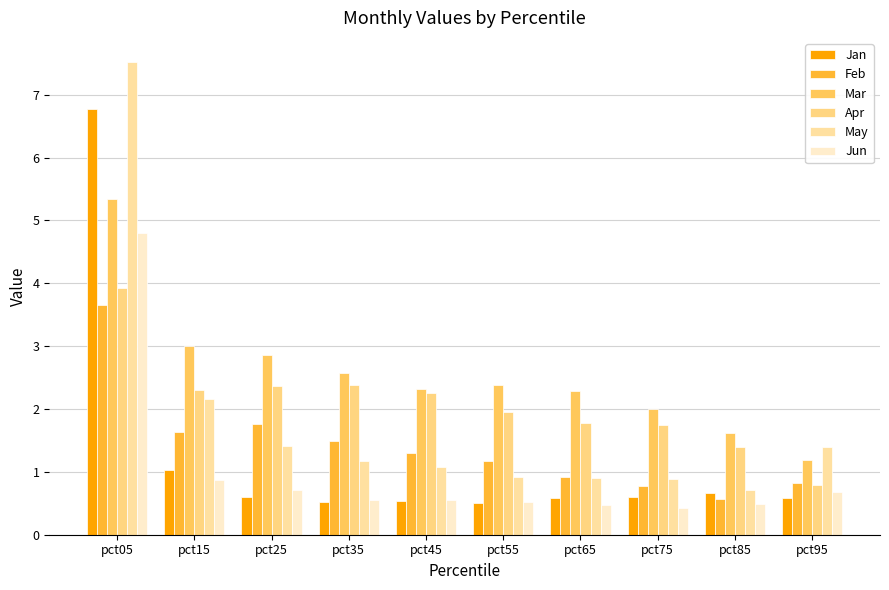

What is the highest value of the Mar series?

5.3